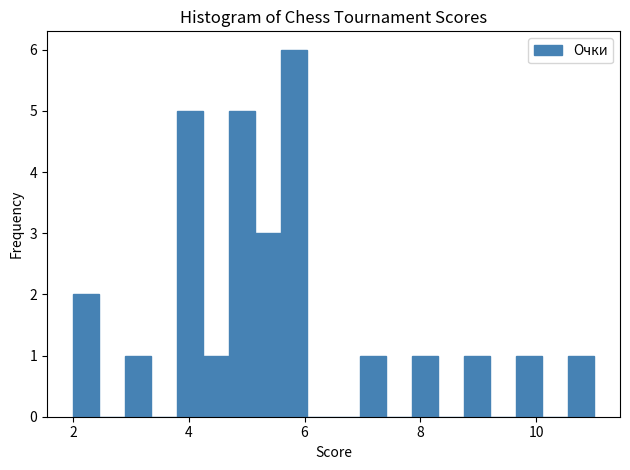

Read against the x-axis, roughly where is the centre of the tallest bar?

5.8